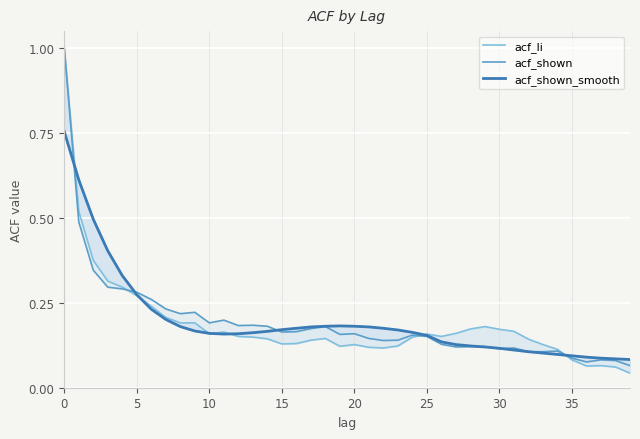

What is the maximum value for acf_shown_smooth?

0.8